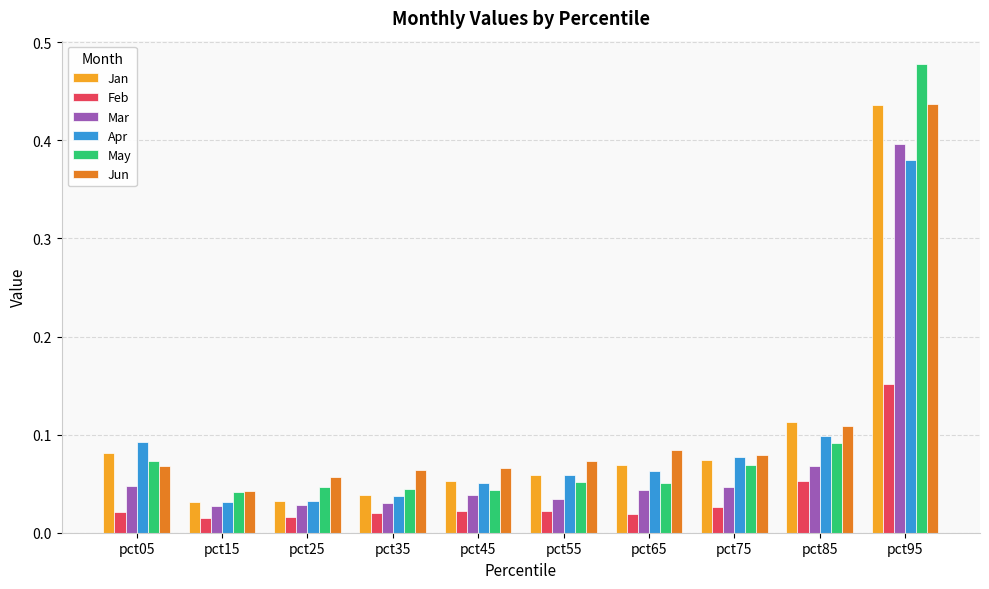

Count the Feb values in the range 0 to 1.

10